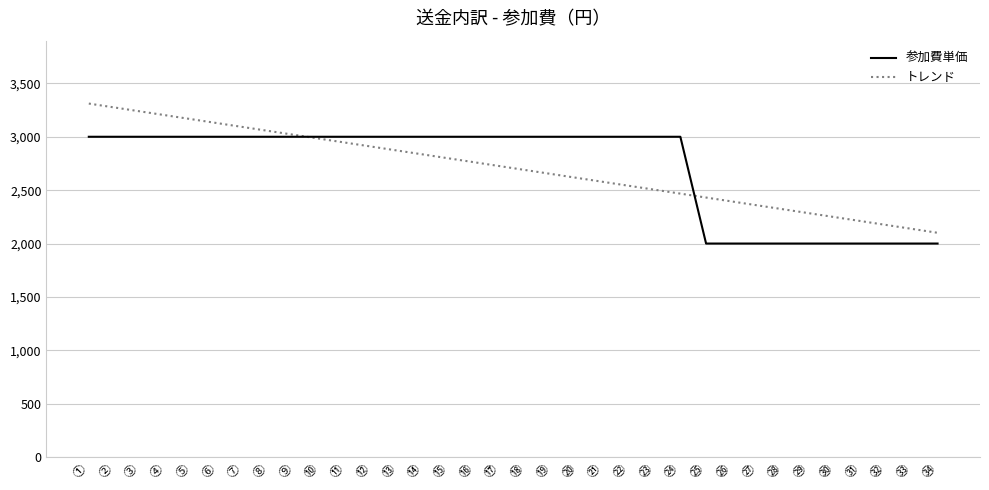

At how many categories does at least one series exceed 2525?

24